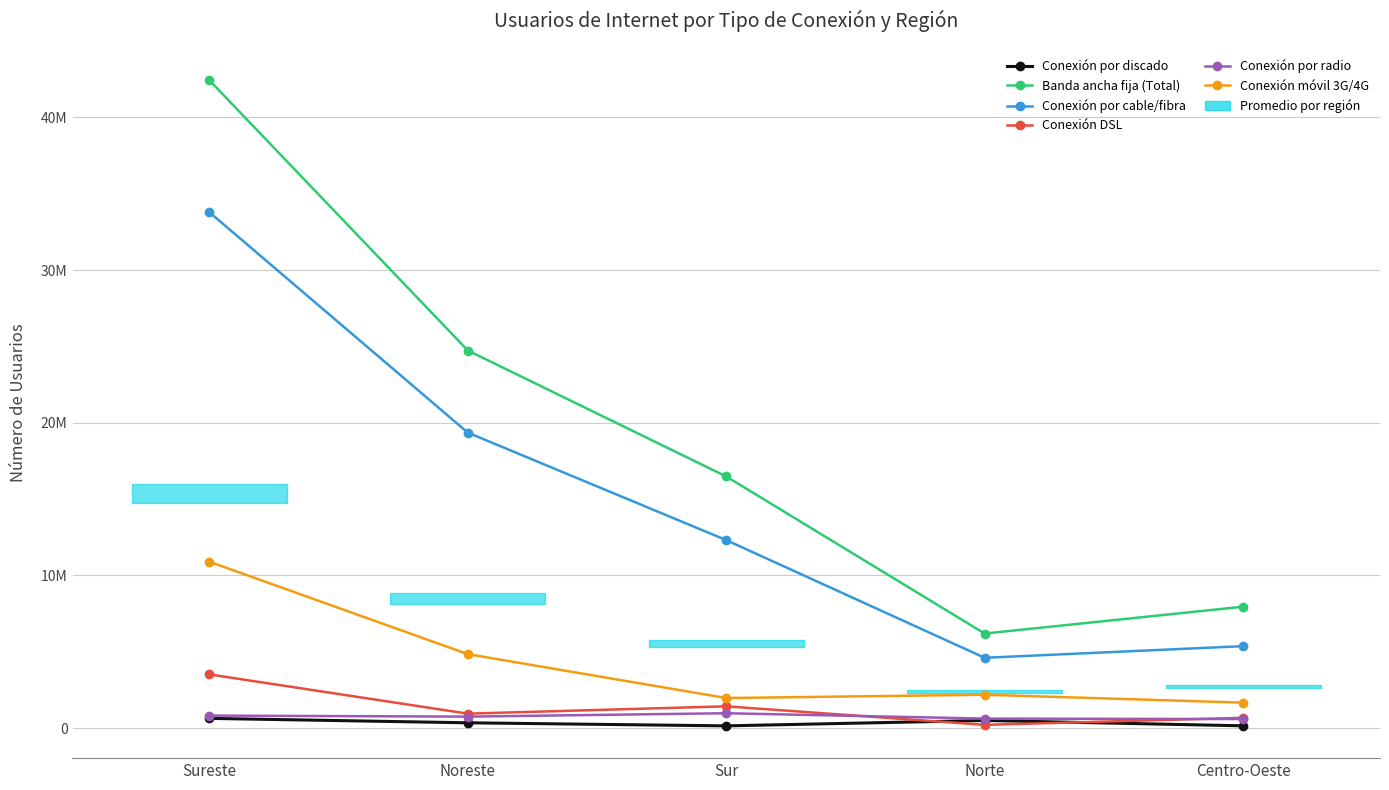

Is it true that Banda ancha fija (Total) equals 42432808 at Sureste?

True